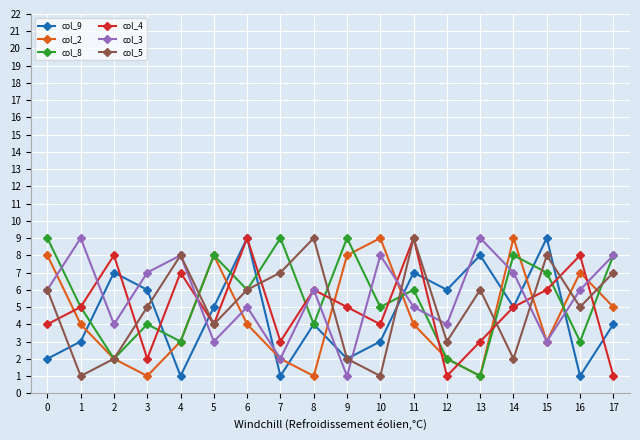

The value of col_3 at 0 is 8. True or false?

False